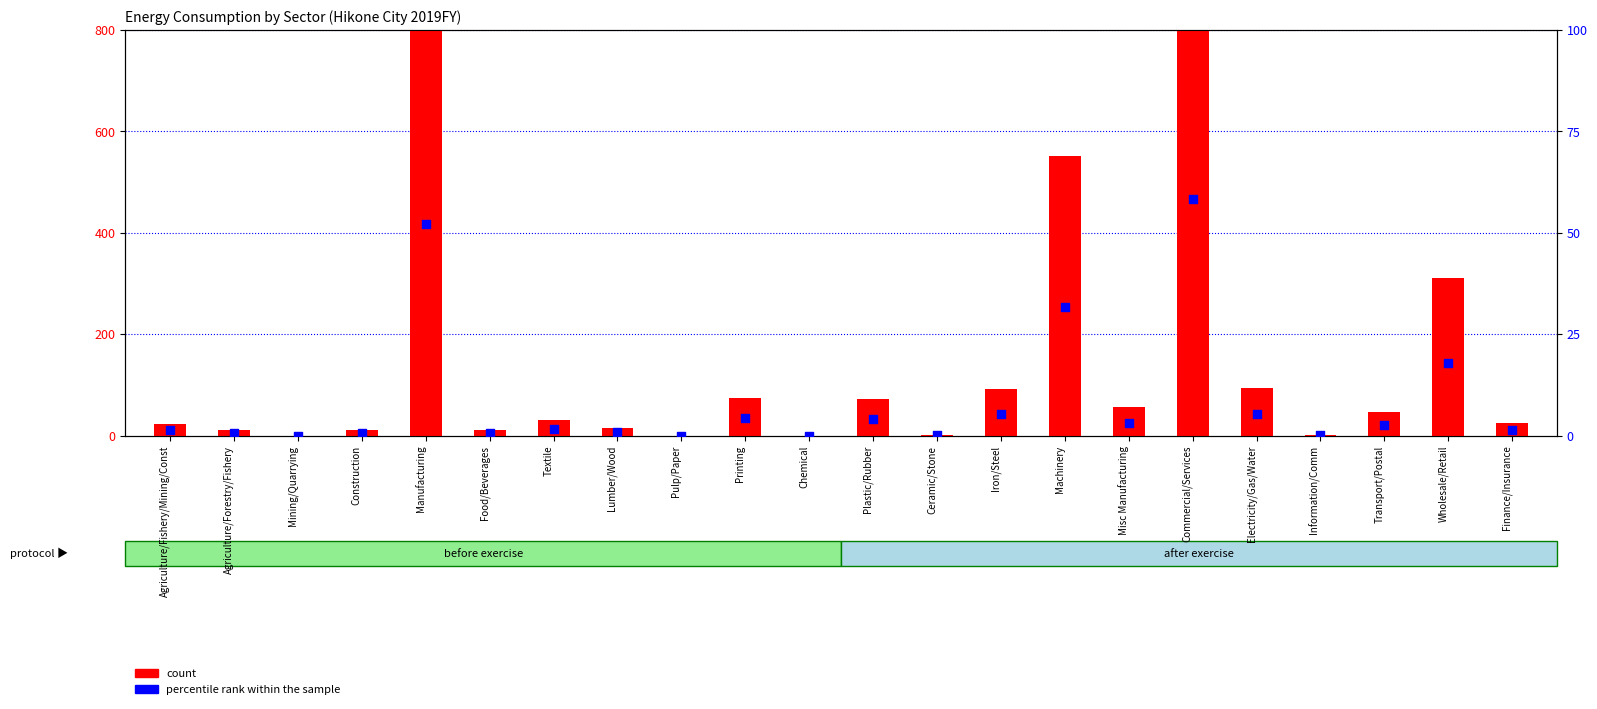

What are all the series names shown in the legend?

count, percentile rank within the sample